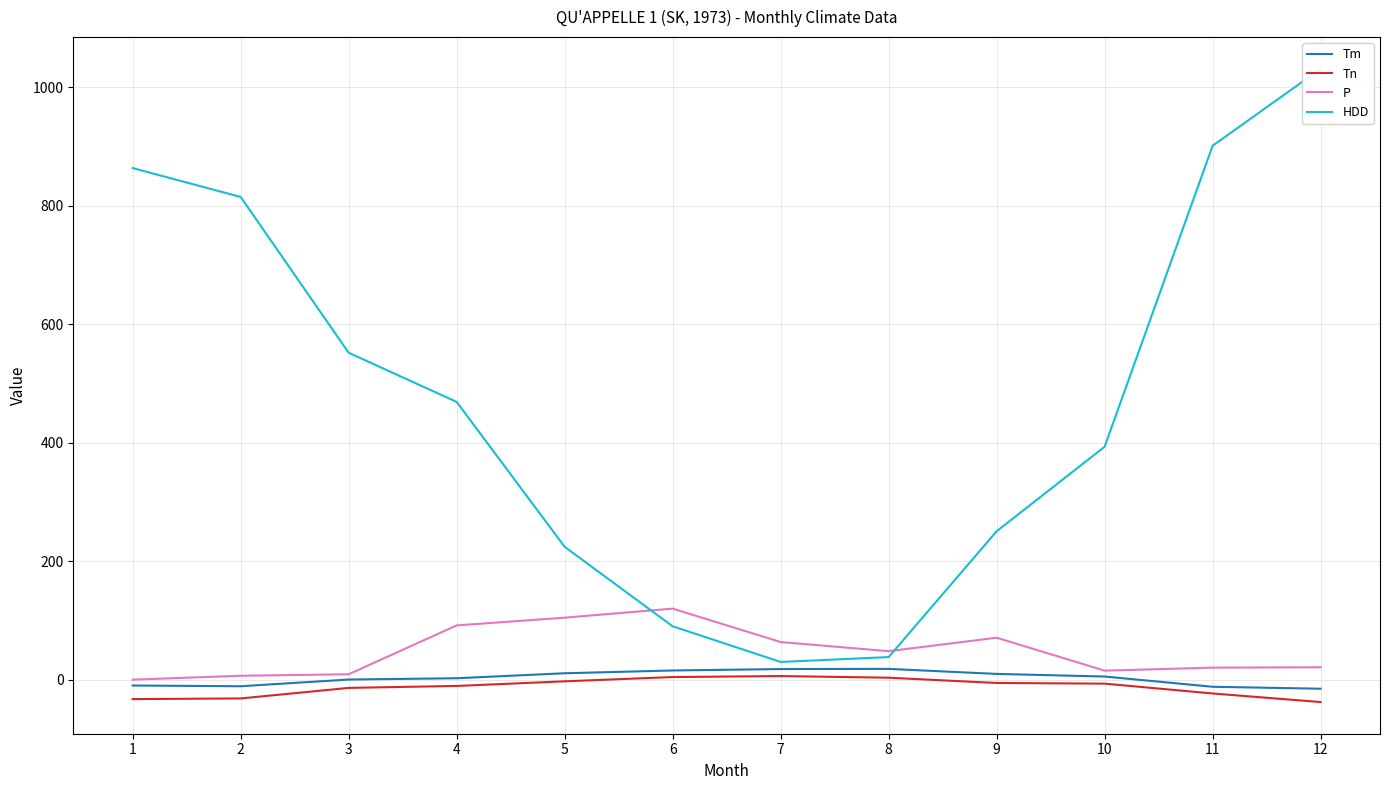

Where is HDD nearest to the value 530?

3